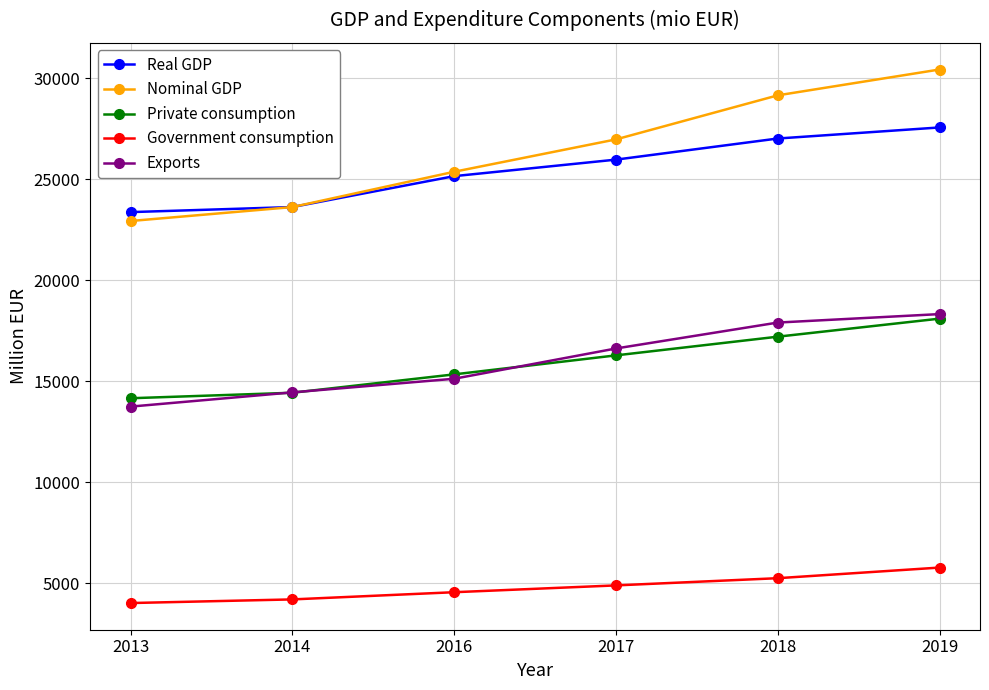

Is it true that Exports equals 25257.9 at 2018?

False